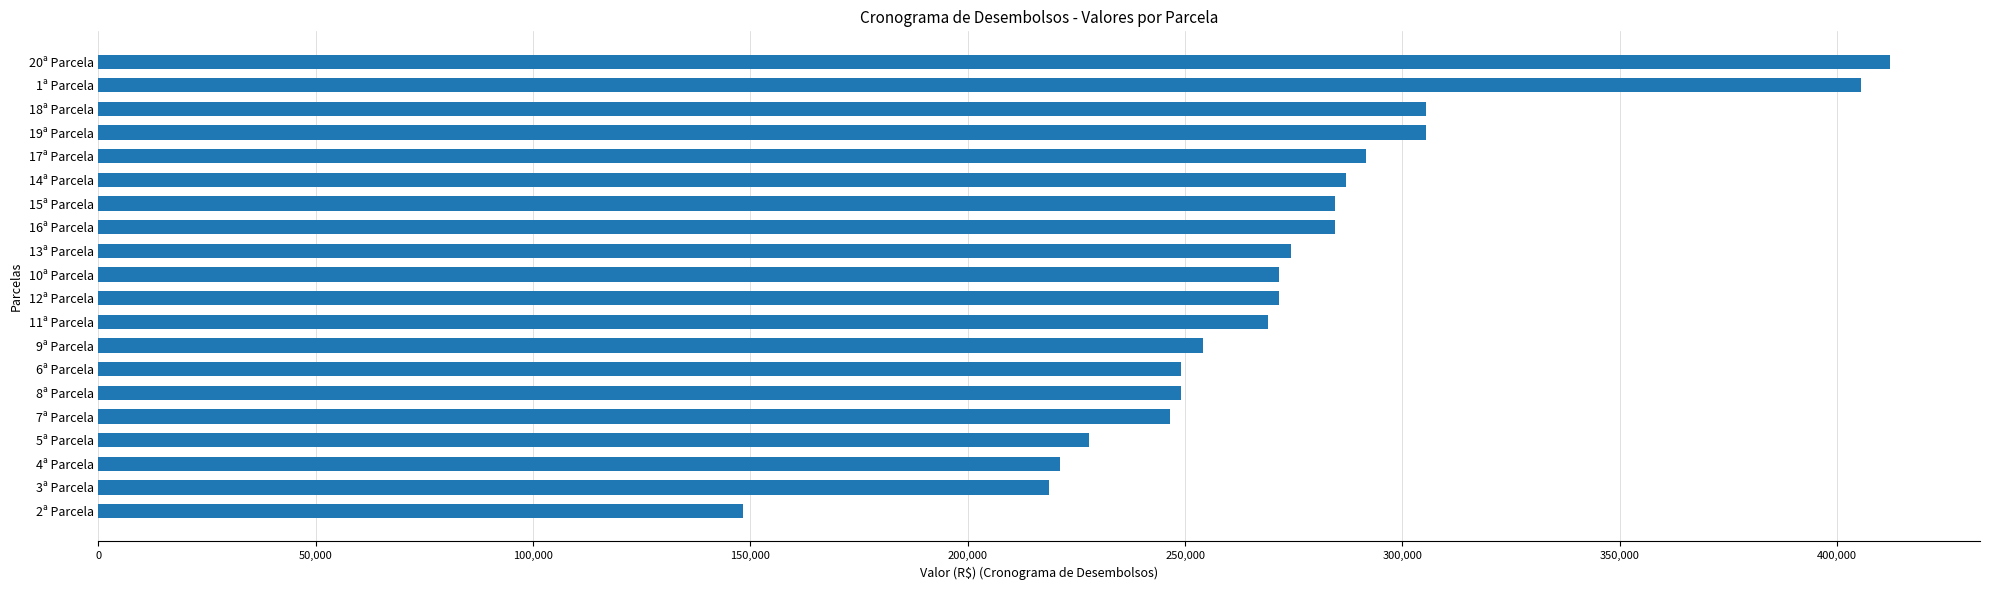

What is the label of the 16th bar from the bottom?

17ª Parcela